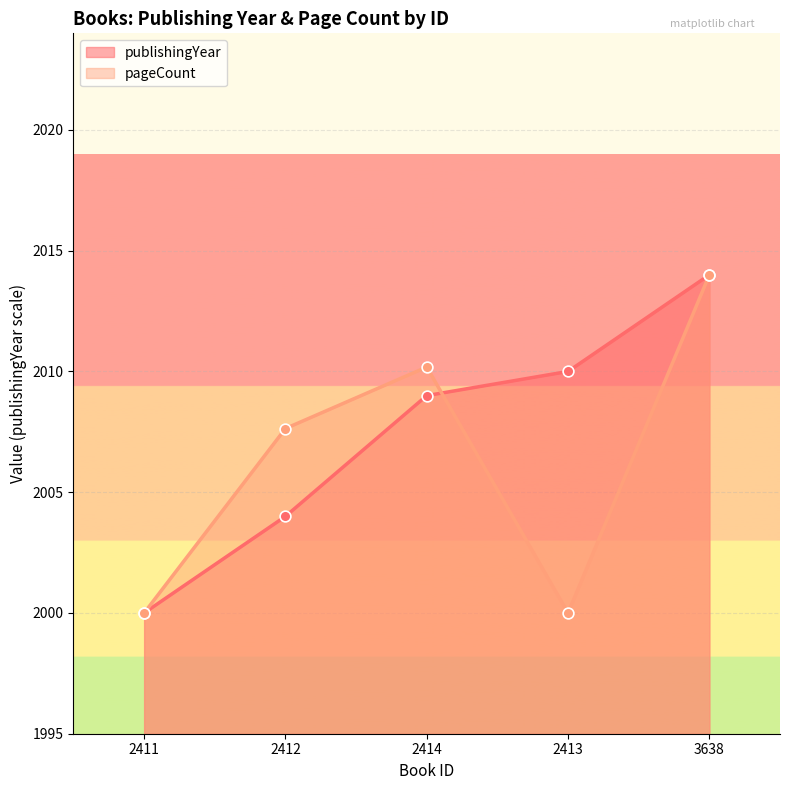

Which series has the largest Y range (max minus min)?

publishingYear